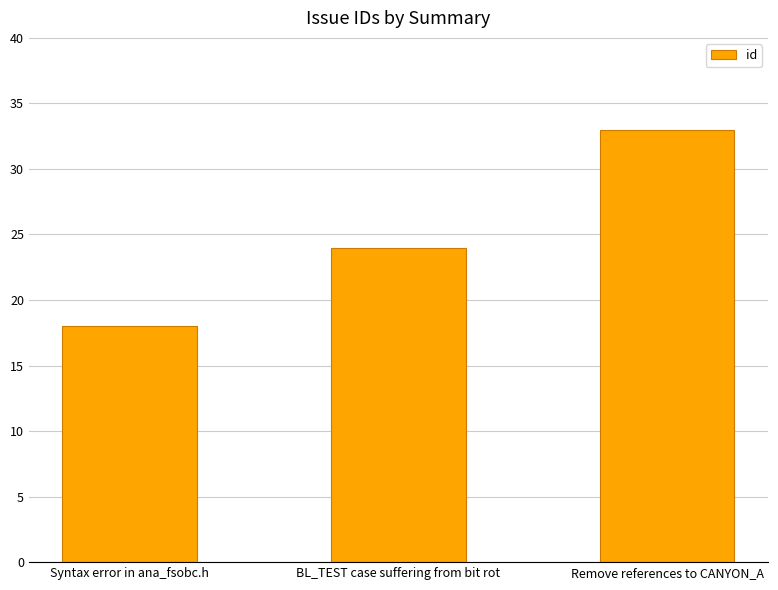

Is it true that the value at Syntax error in ana_fsobc.h is 32?

False